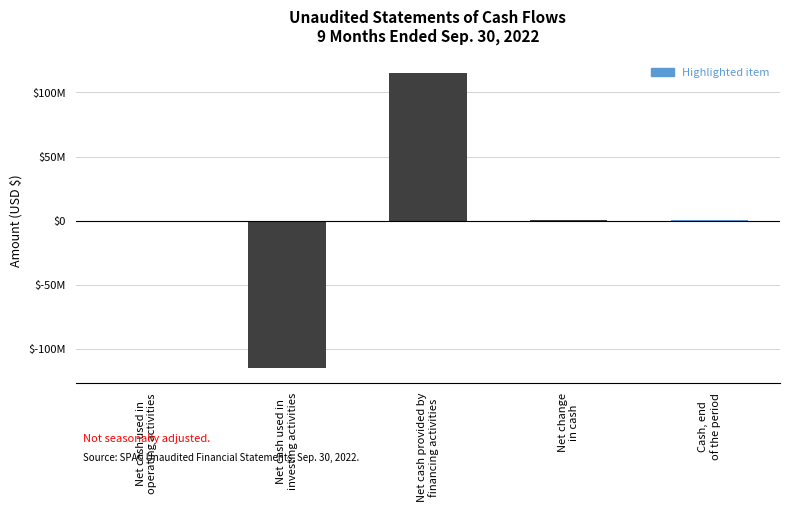

What is the label of the 4th bar from the right?

Net cash used in
investing activities